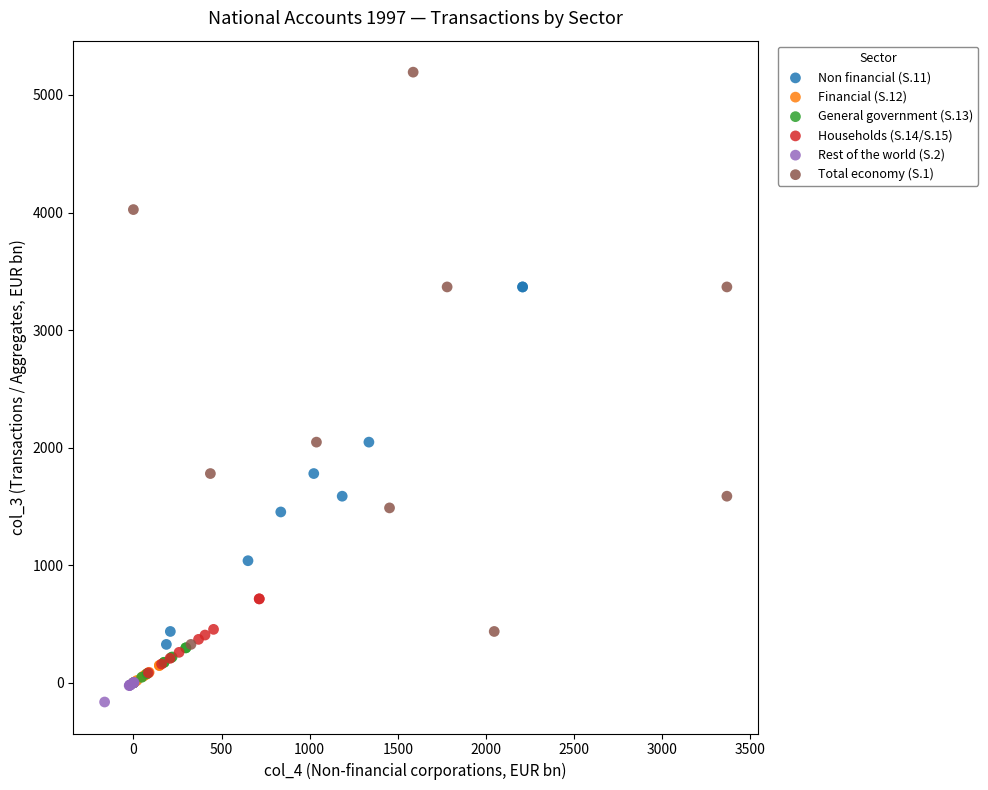

Which series reaches the maximum Y coordinate?

Total economy (S.1)